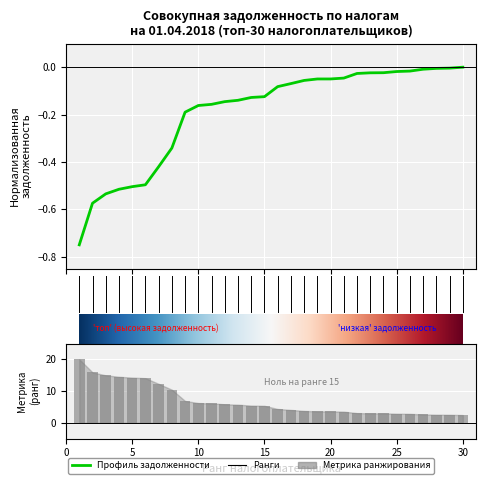

True or false: the data shows -0.0 at 23.

False